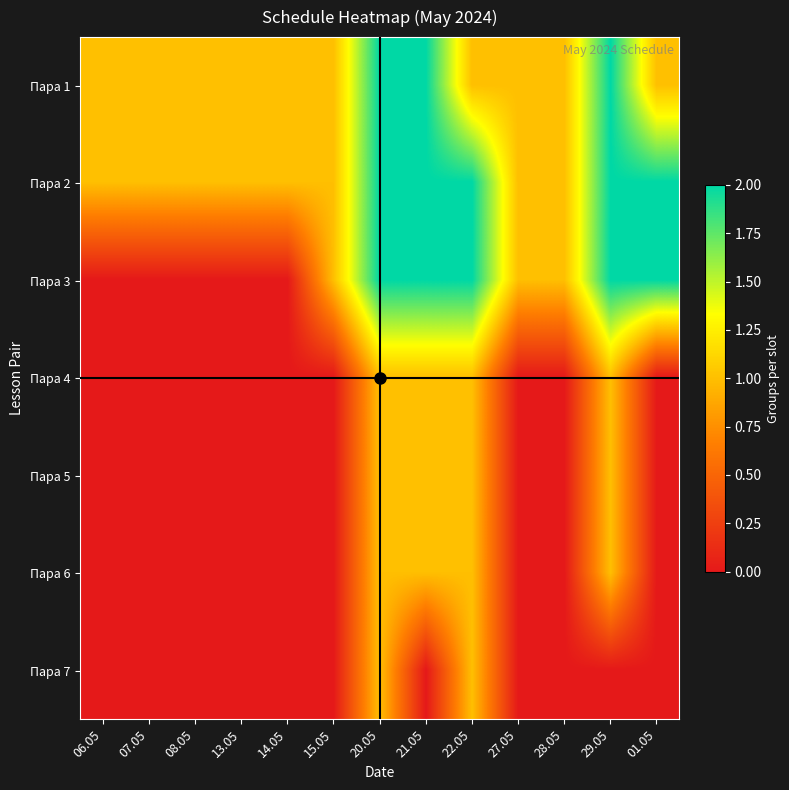

At how many categories does at least one series exceed 1?

5